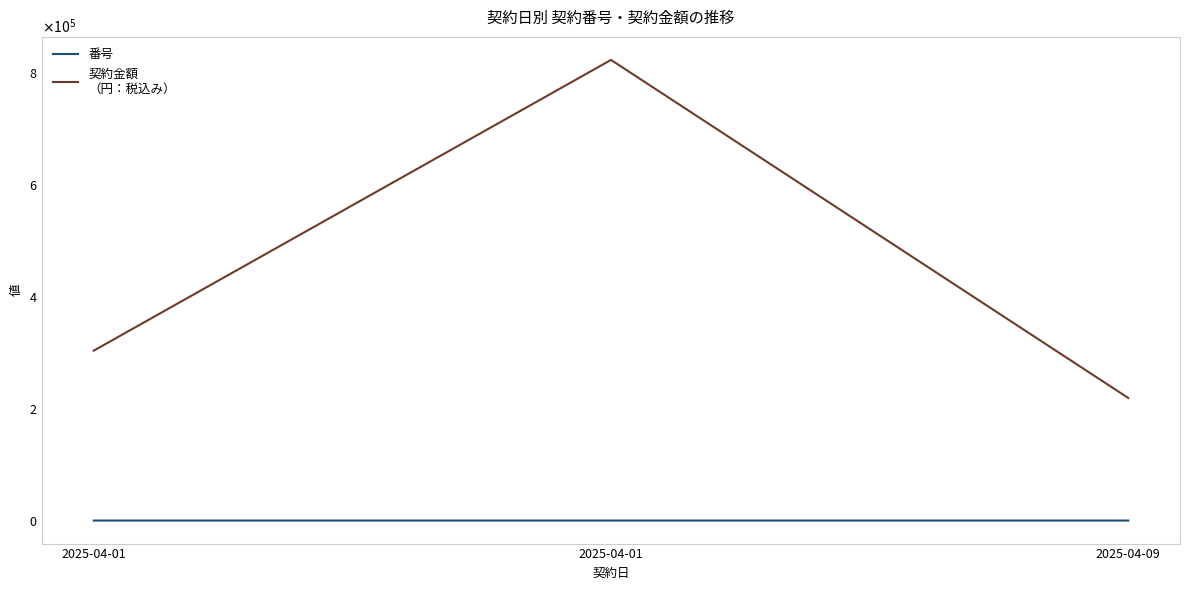

Does the chart display data point markers on the line(s)?

No